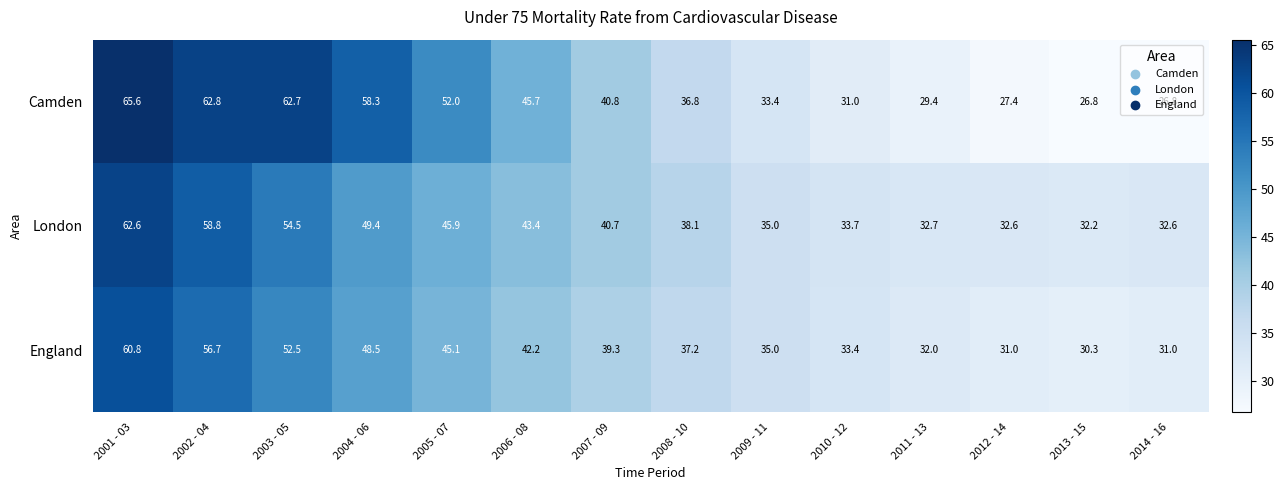

What is the difference between the highest and lowest values at 2008 - 10?

1.3